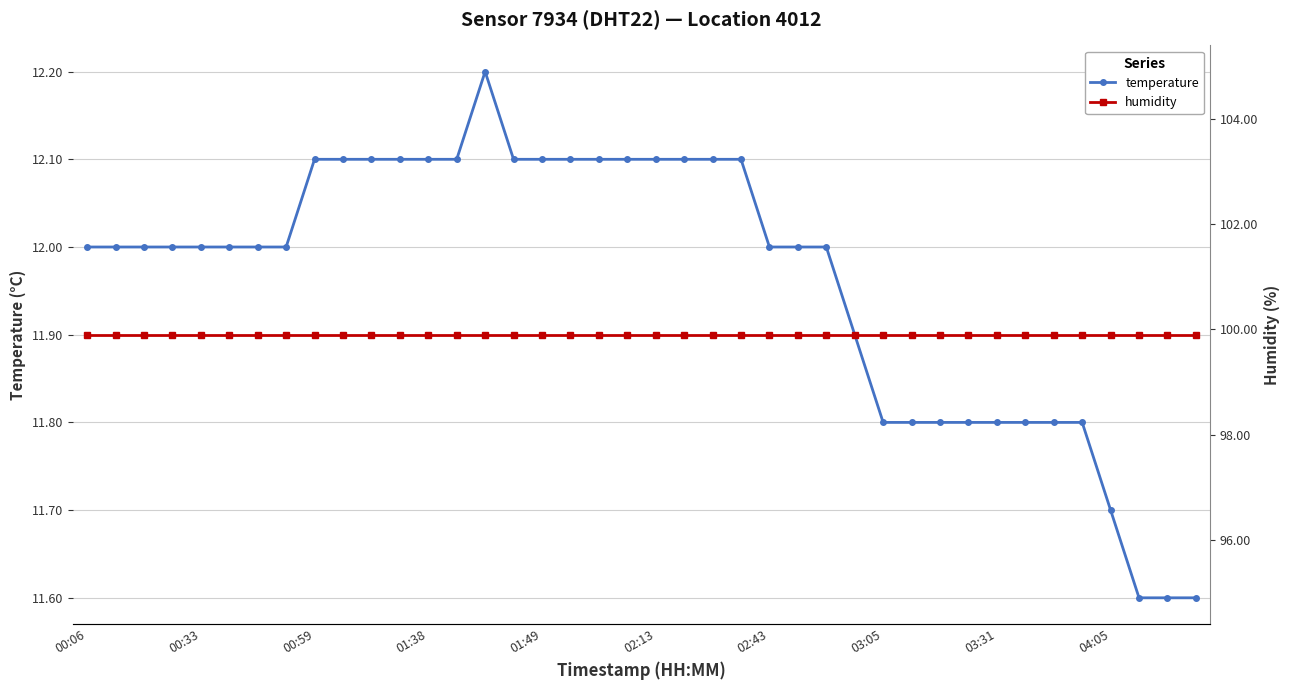

The temperature series shows 4.3 at 03:05. True or false?

False